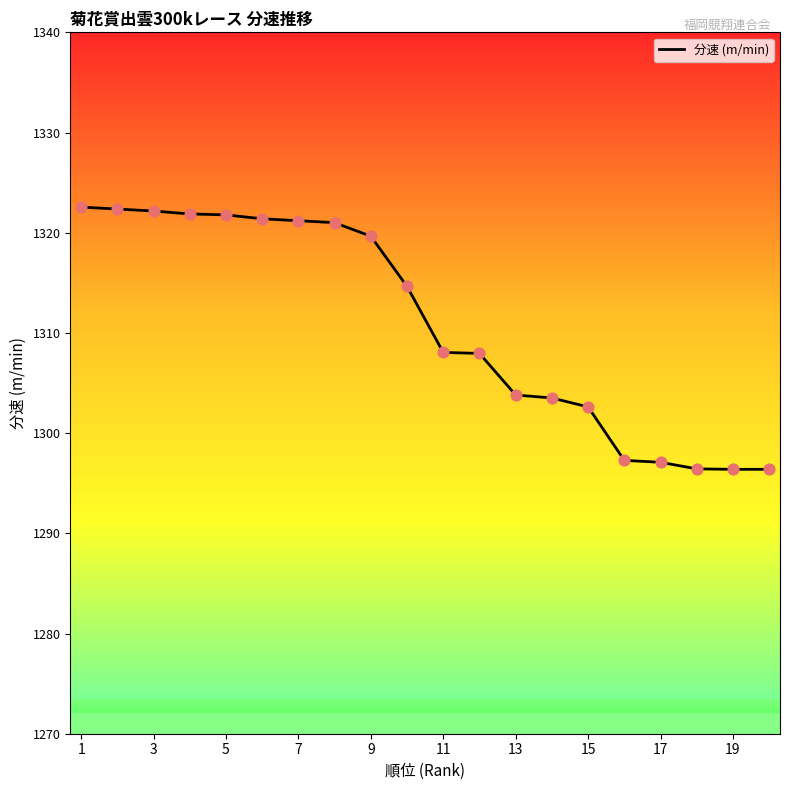

What is the minimum value shown in the chart?

1296.4